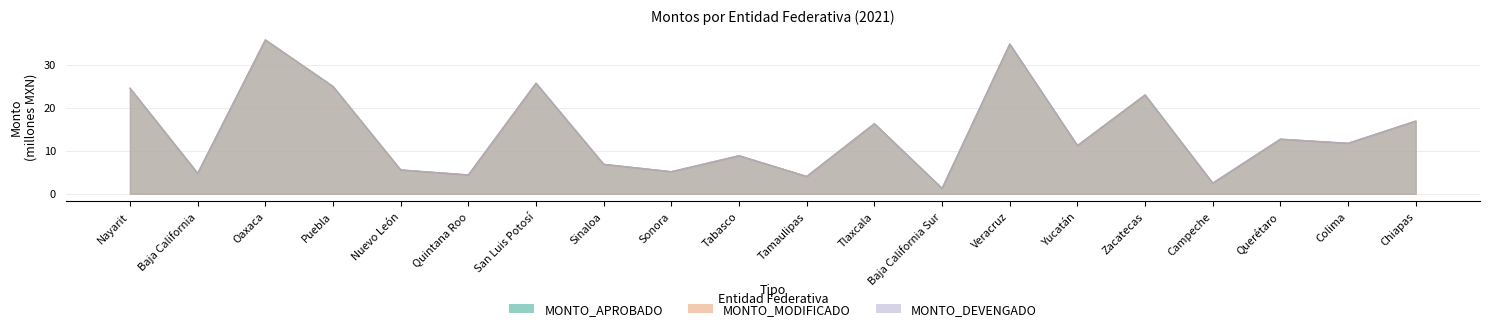

At which category is the sum across all series the highest?

Oaxaca